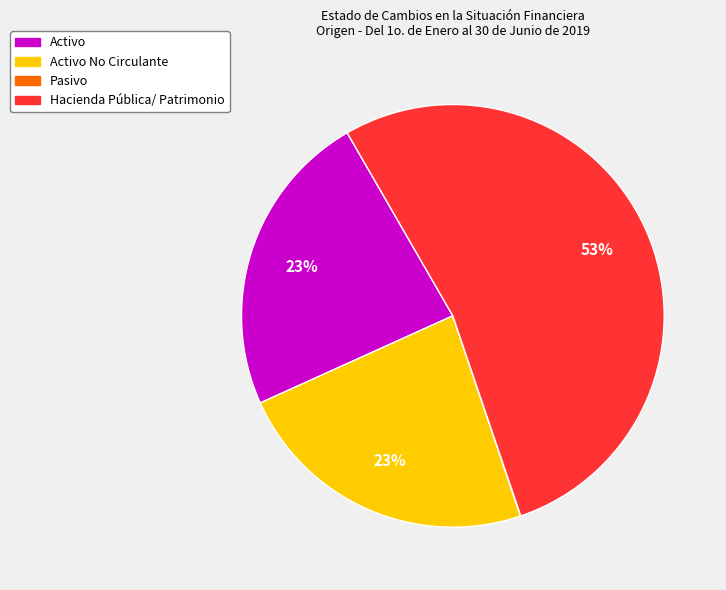

To the nearest percent, what is the average slice percentage?

25%